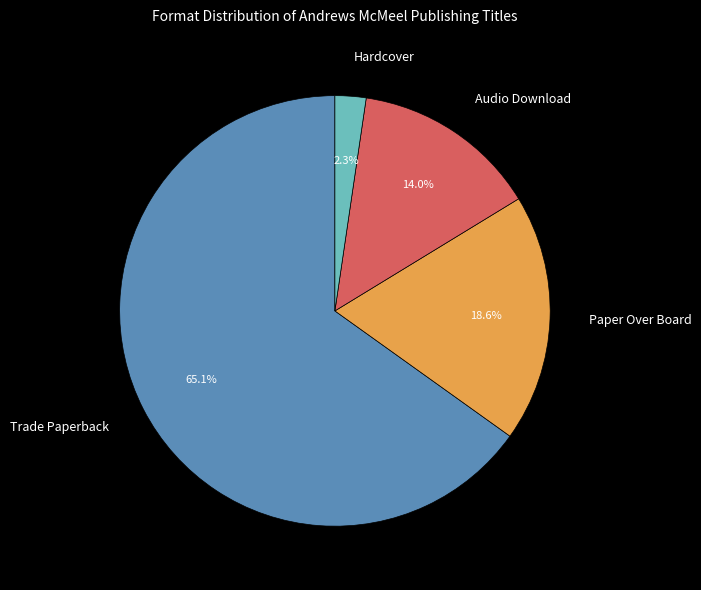

Count the number of slices in the pie.

4